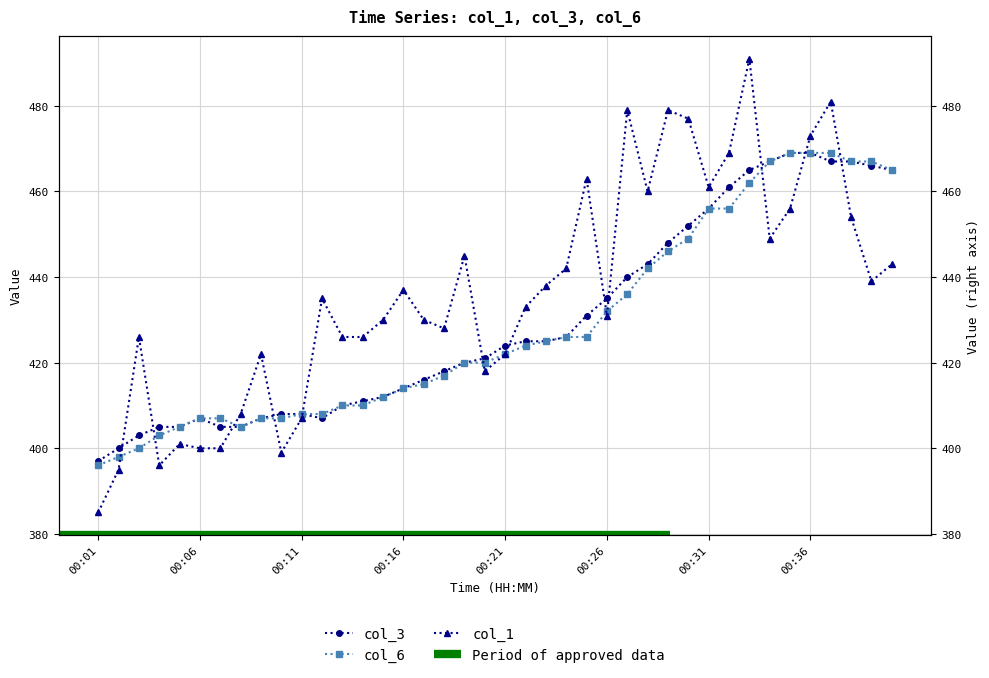

Count the number of categories in the chart.

40